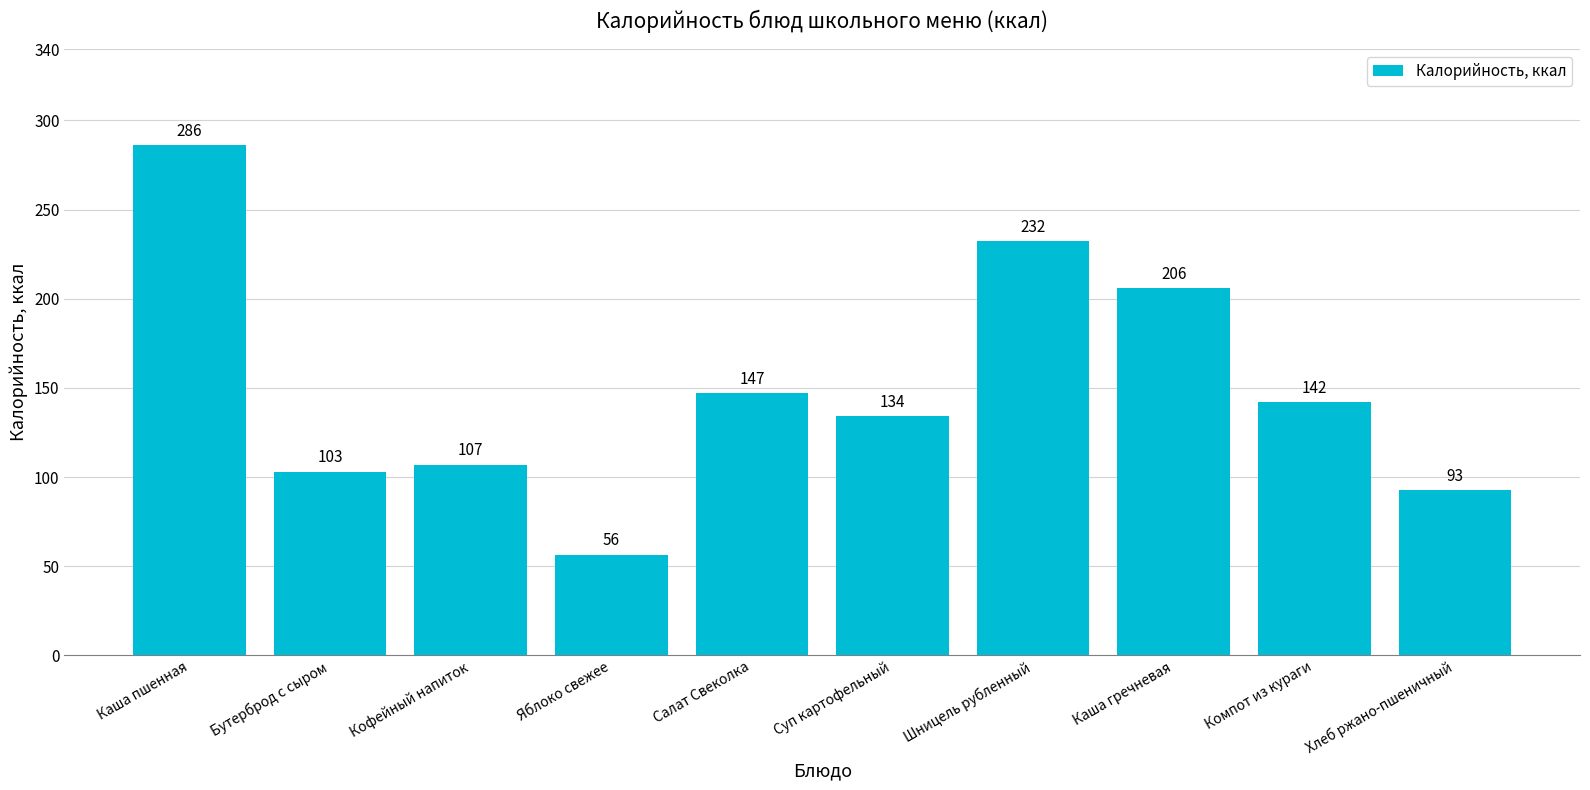

Which label corresponds to the largest value in the chart?

Каша пшенная